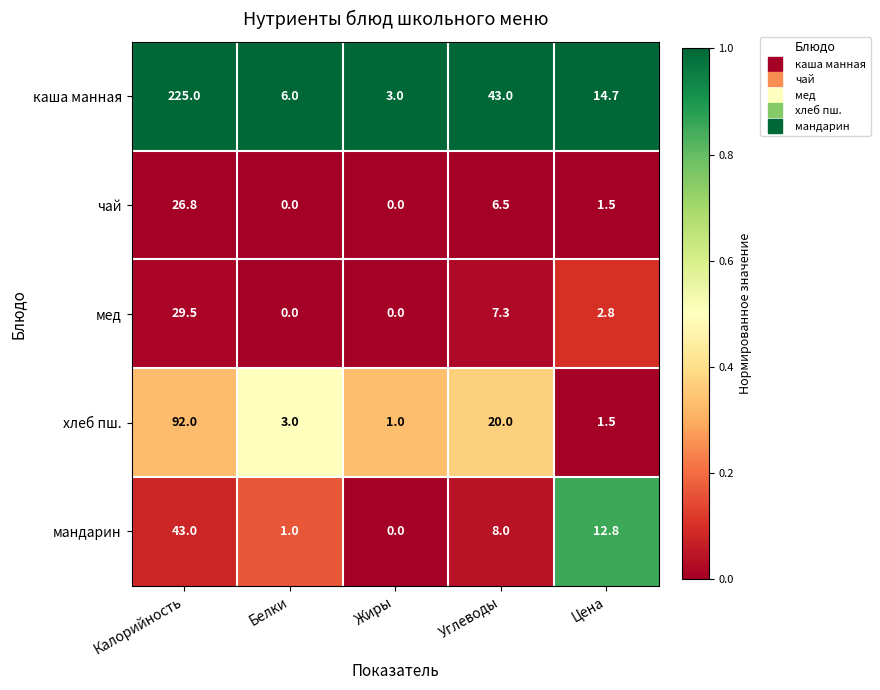

At which category is the sum across all series the highest?

Калорийность